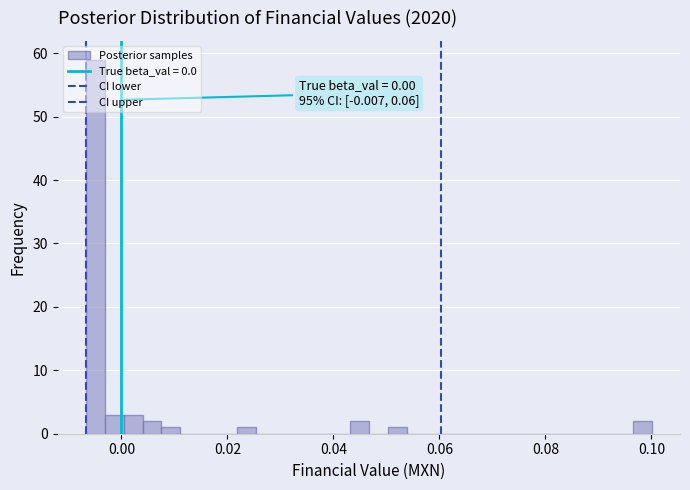

Around what value on the x-axis is the tallest bar? Give the approximate position of its centre, as read against the axis.

-0.004